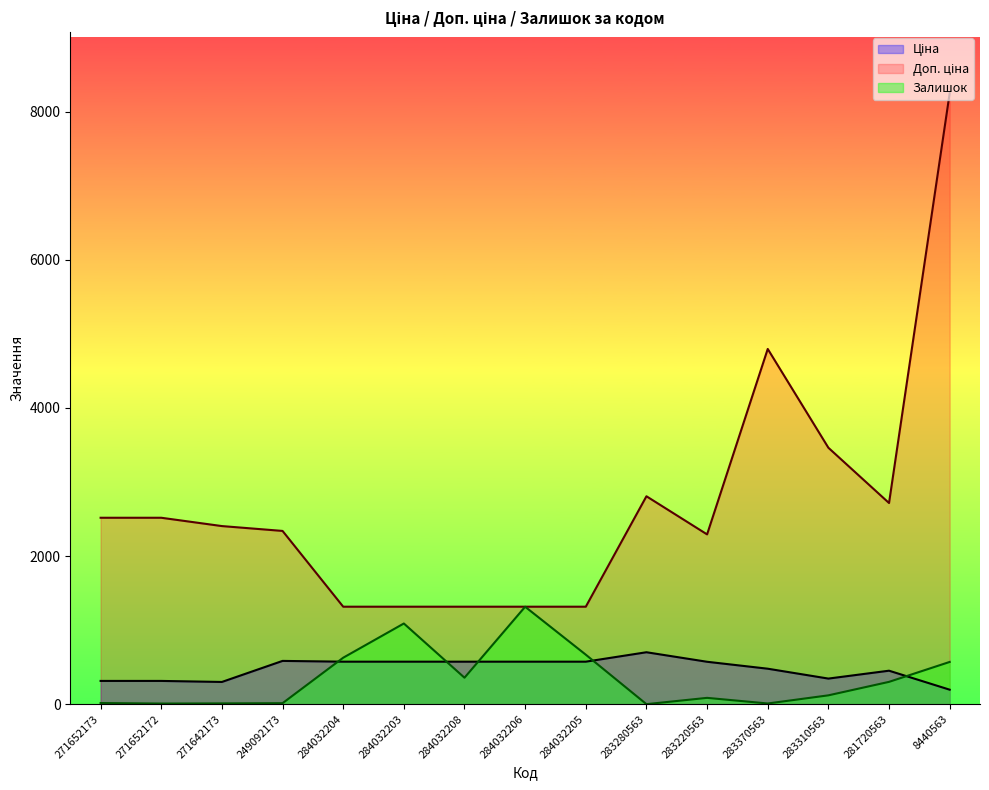

Where is Залишок nearest to the value 658?

284032205